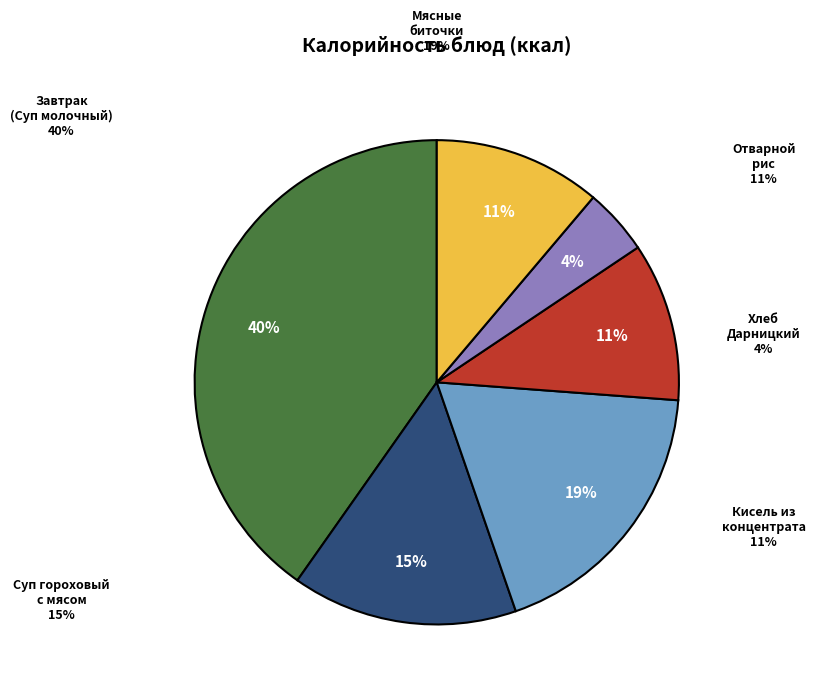

True or false: Мясные биточки accounts for 7% of the total.

False